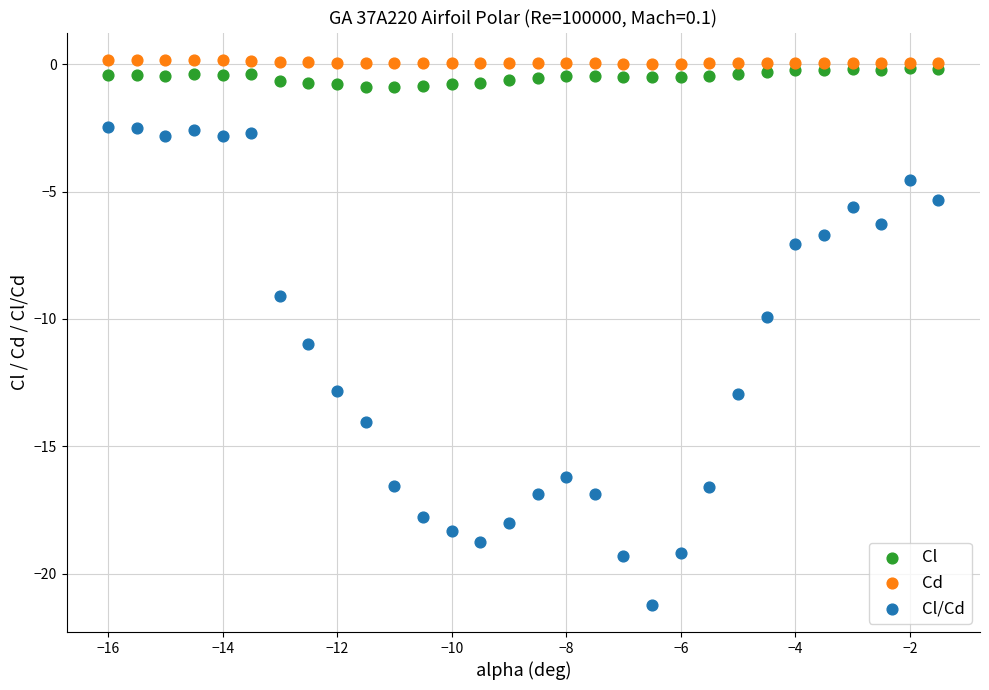

What are all the series names shown in the legend?

Cl, Cd, Cl/Cd